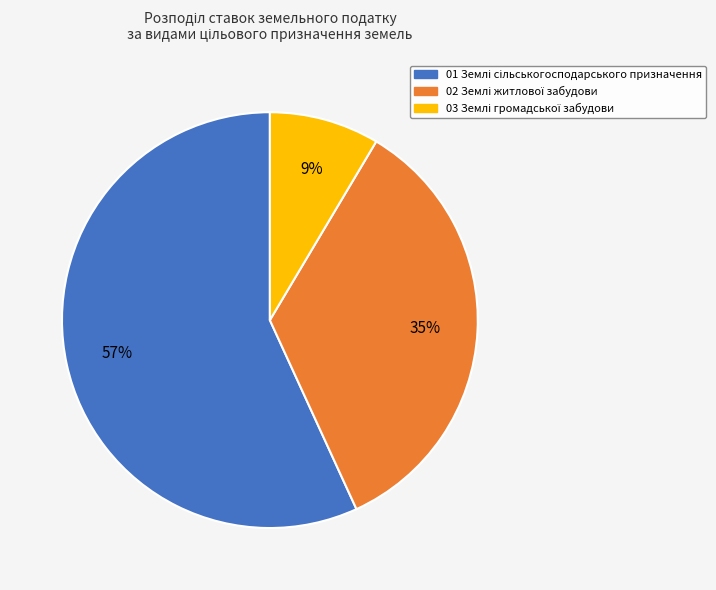

How many segments does this pie chart have?

3